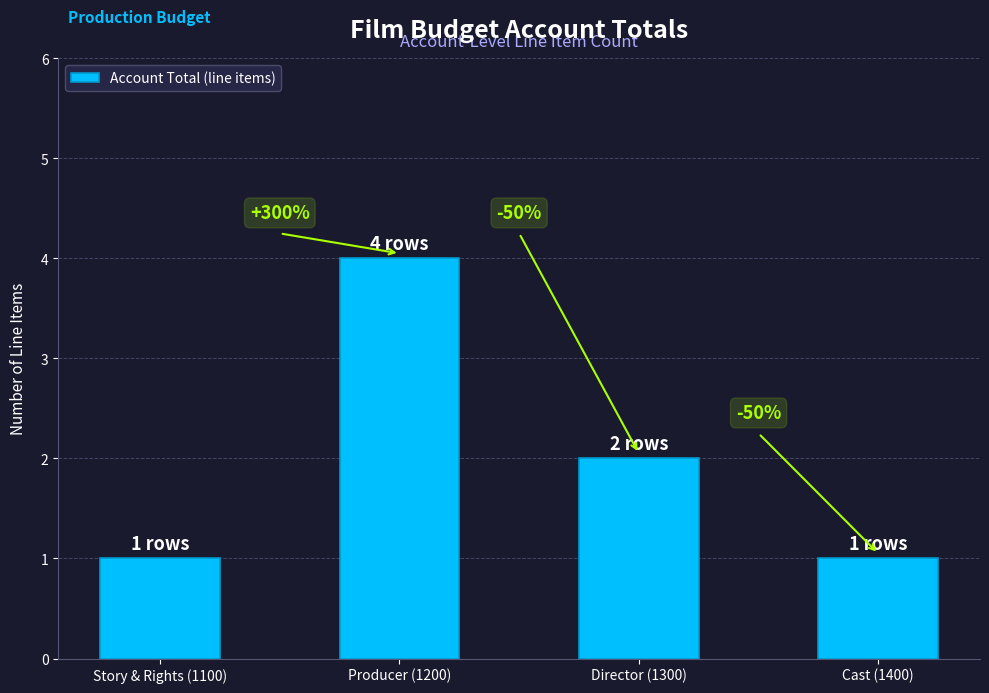

What is the sum of all values?

8